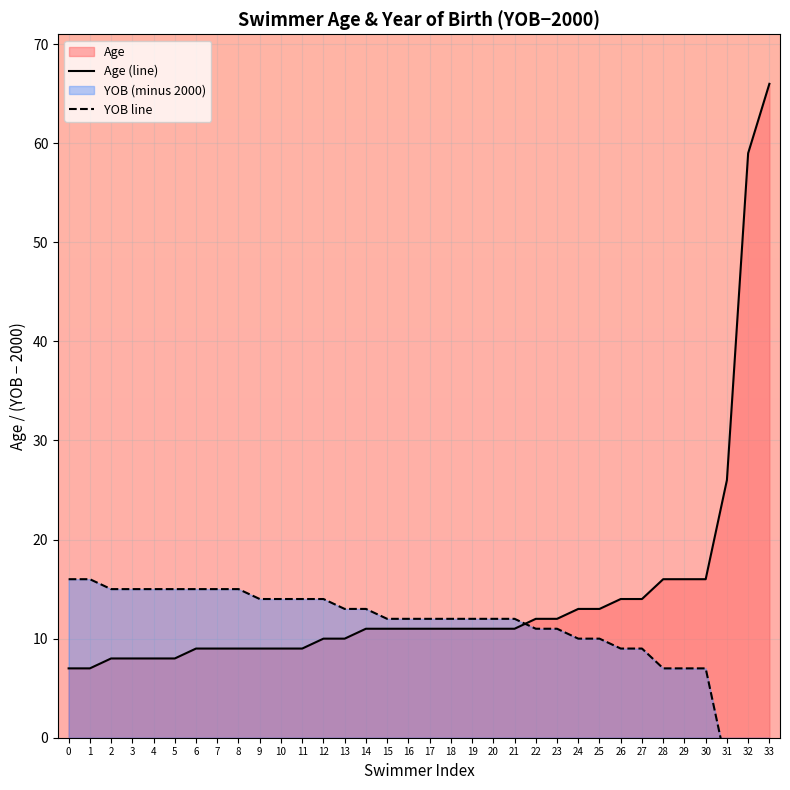

Which series has the largest range (max minus min)?

Age (line)